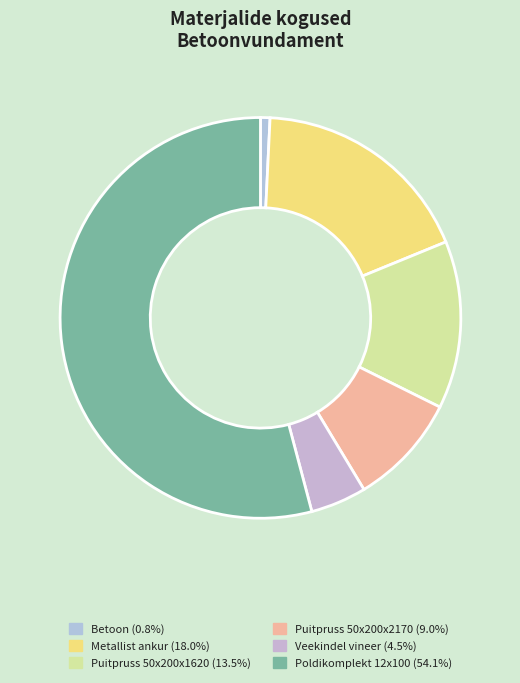

Between Betoon and Puitpruss 50x200x1620, which is larger?

Puitpruss 50x200x1620